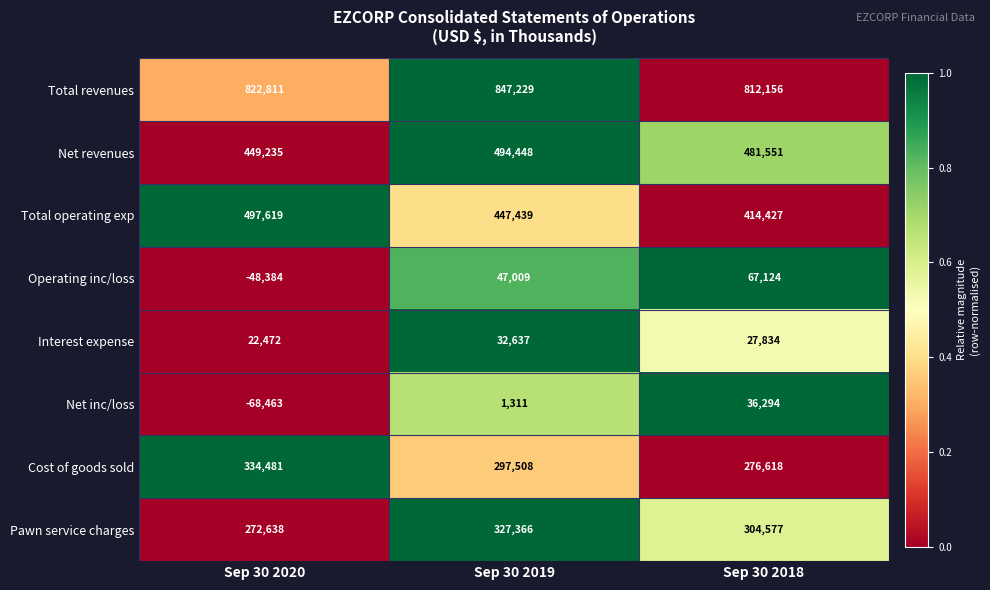

The Interest expense series shows 10331 at Sep 30 2020. True or false?

False